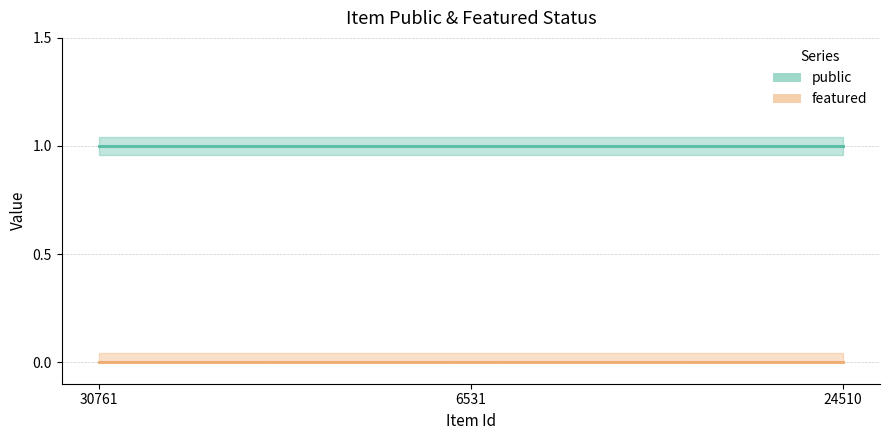

Is it true that featured equals 0 at 30761?

True